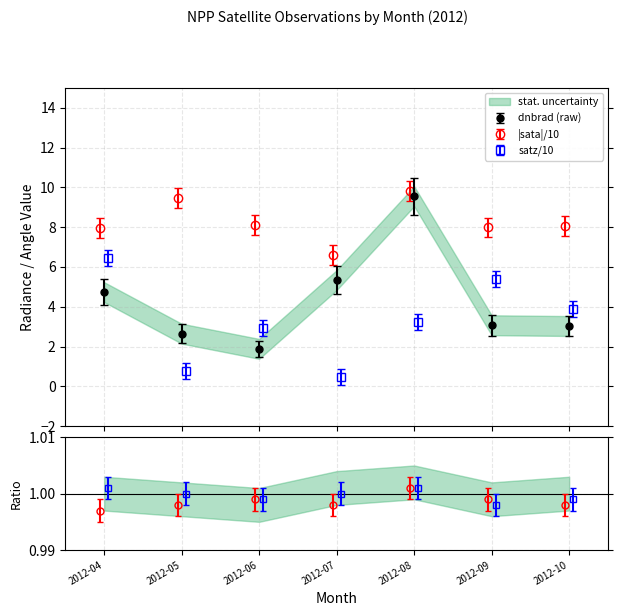

What is the value of the dnbrad point at the 5th from the left?

9.6